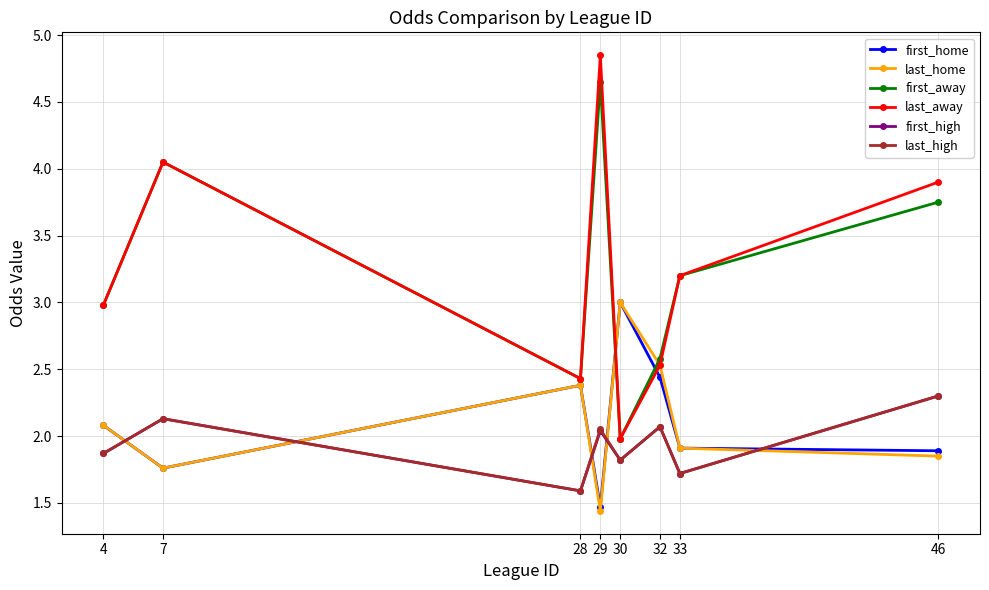

True or false: last_away and first_high intersect in this chart.

False